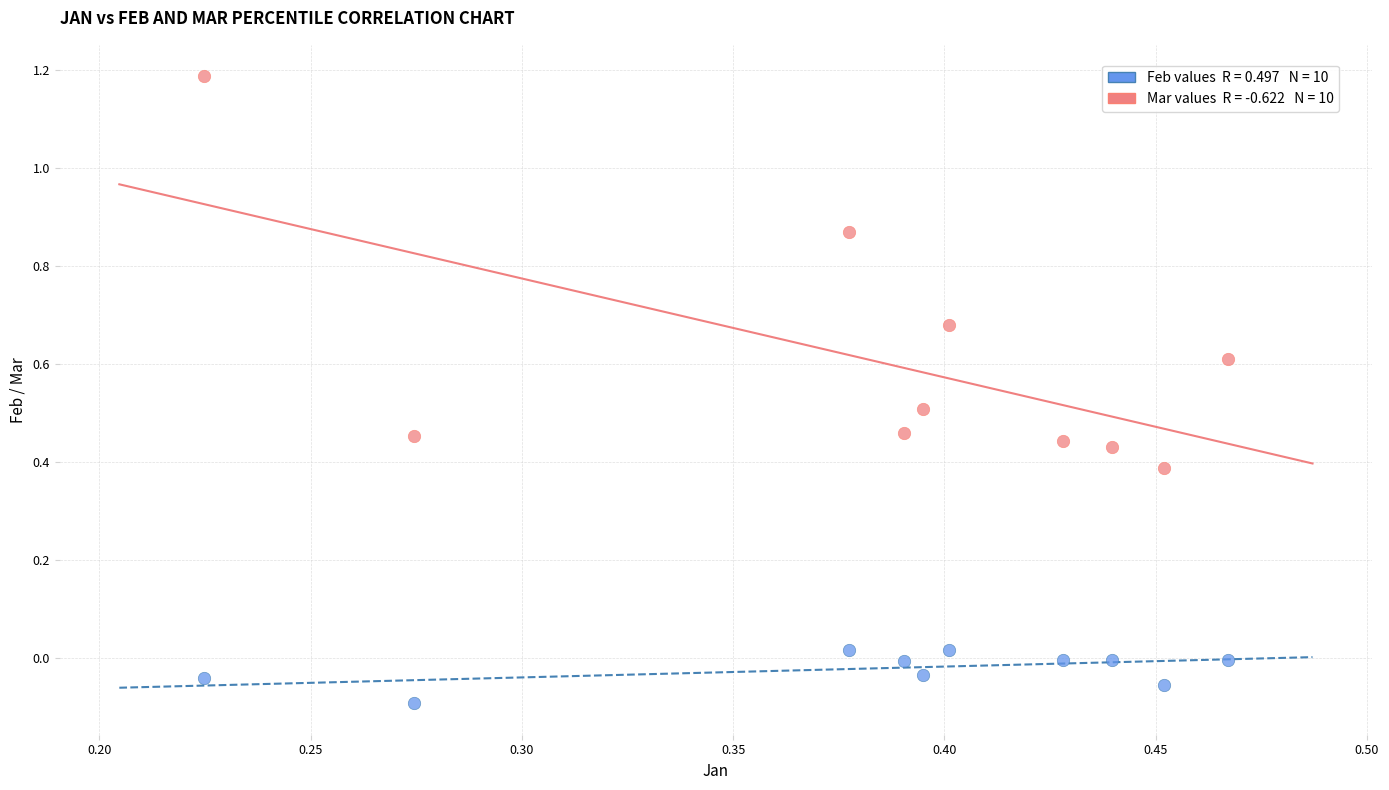

Across all data points, what is the range of Y values (max minus min)?

1.3